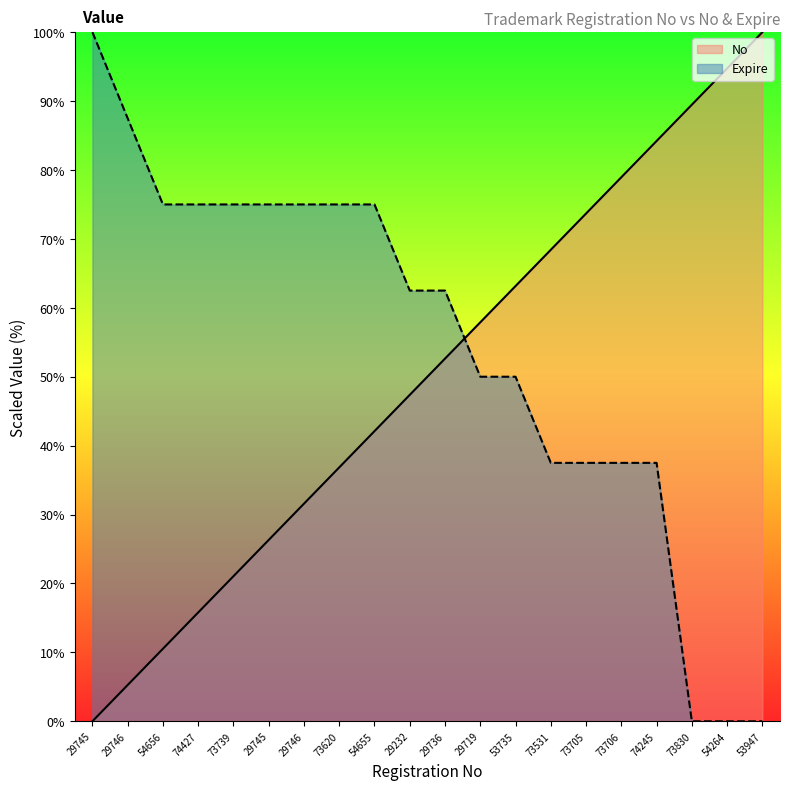

What is the value of the Expire point at the 13th from the left?

50.0